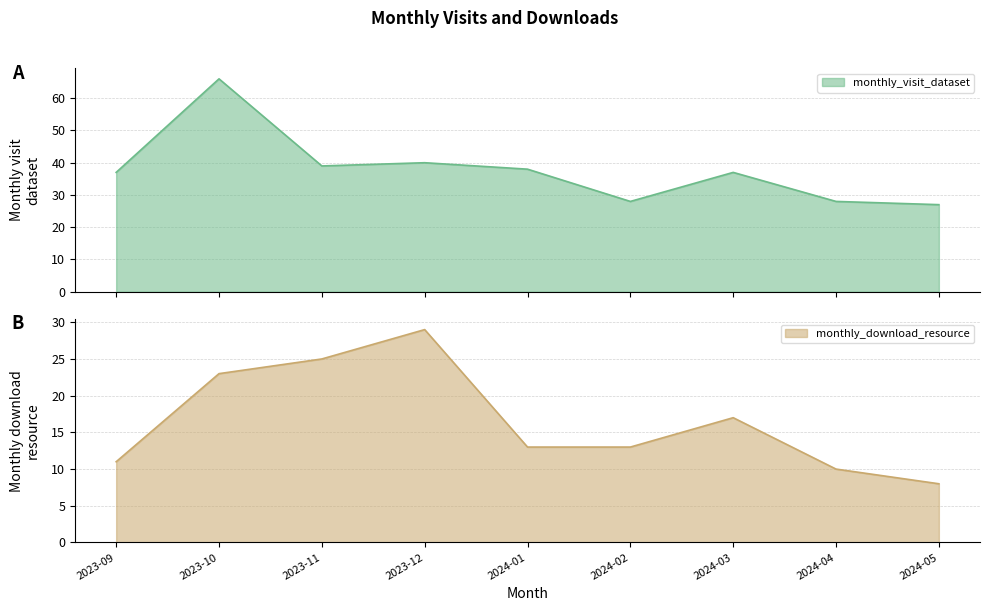

What is the average value of the monthly_download_resource series?

17